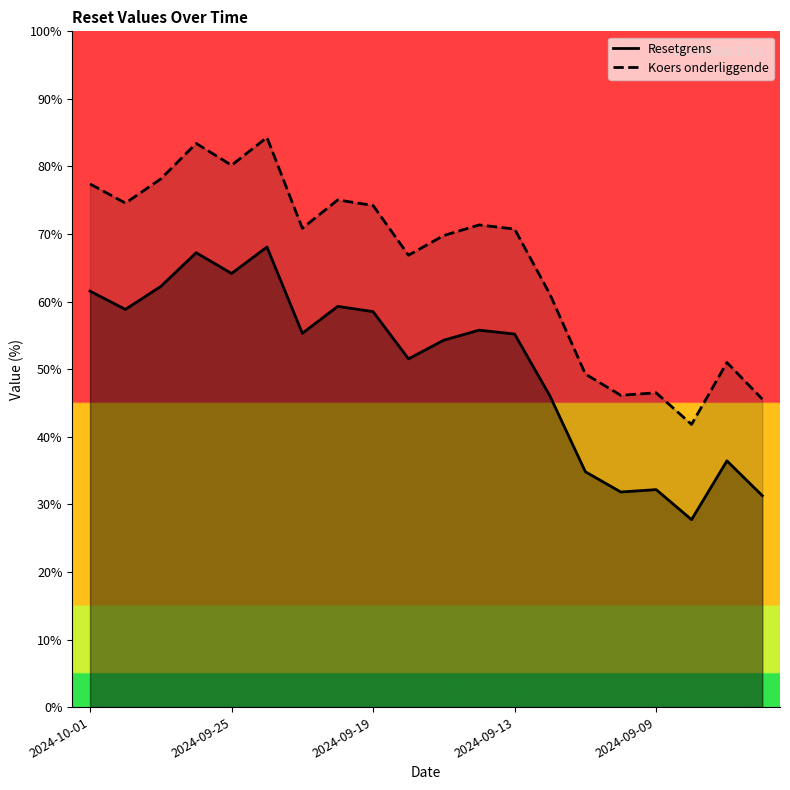

Which series has the widest spread of values?

Koers onderliggende